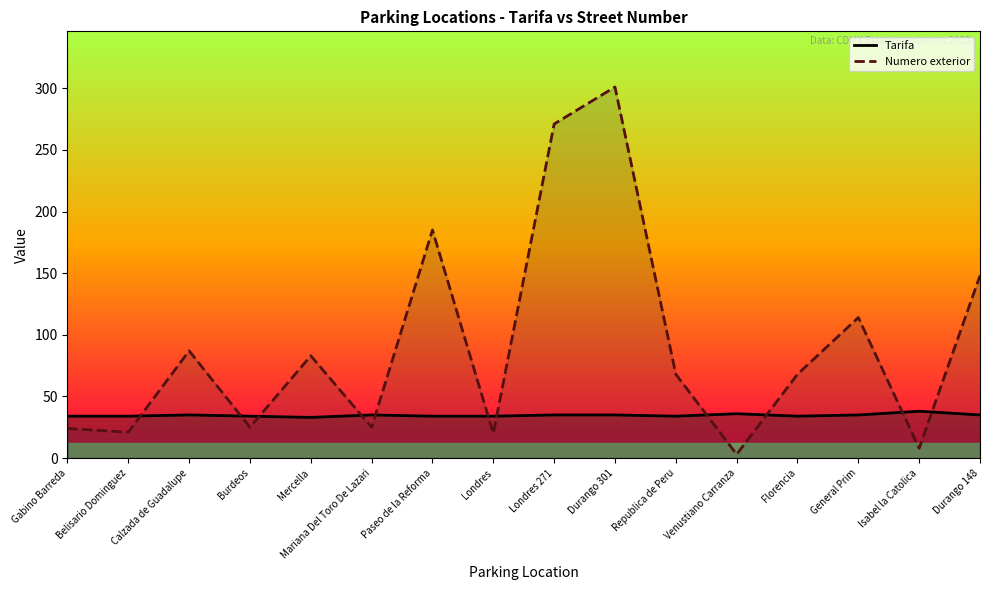

The value of Tarifa at Isabel la Catolica is 38. True or false?

True